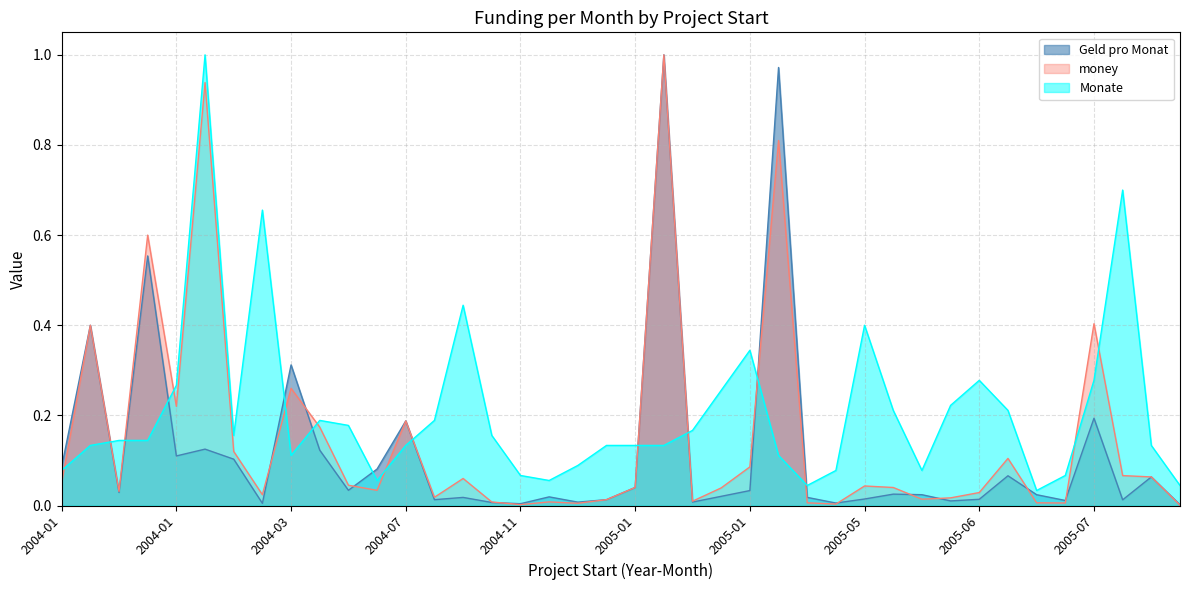

At which category does money reach its first local peak?

2004-01